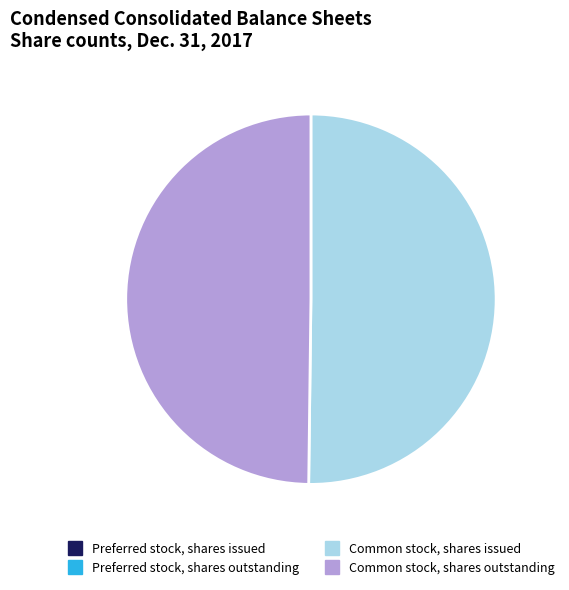

True or false: Common stock, shares issued accounts for 57% of the total.

False